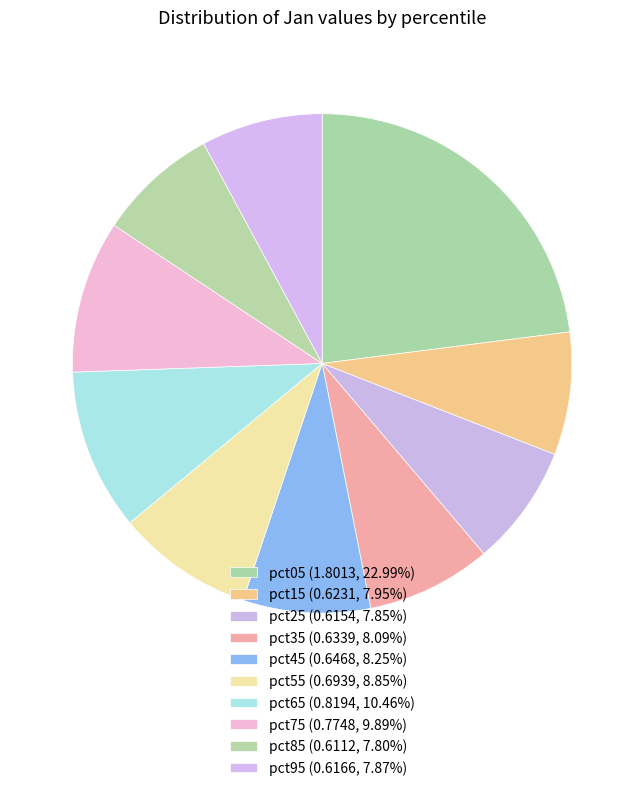

How many slices are in this pie chart?

10